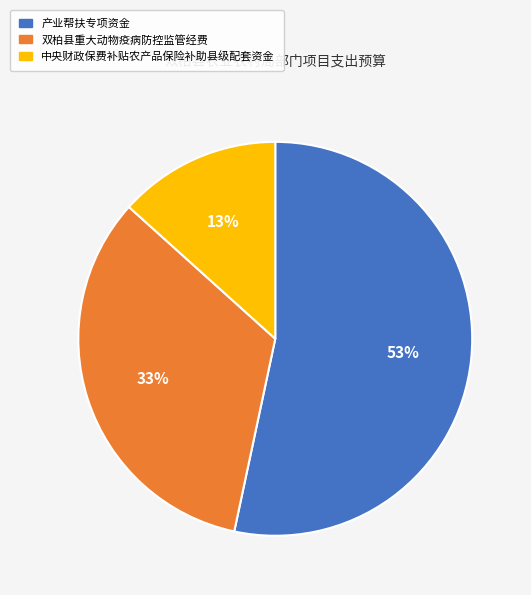

What is the ratio of the value at 中央财政保费补贴农产品保险补助县级配套资金 to the value at 双柏县重大动物疫病防控监管经费?

0.4